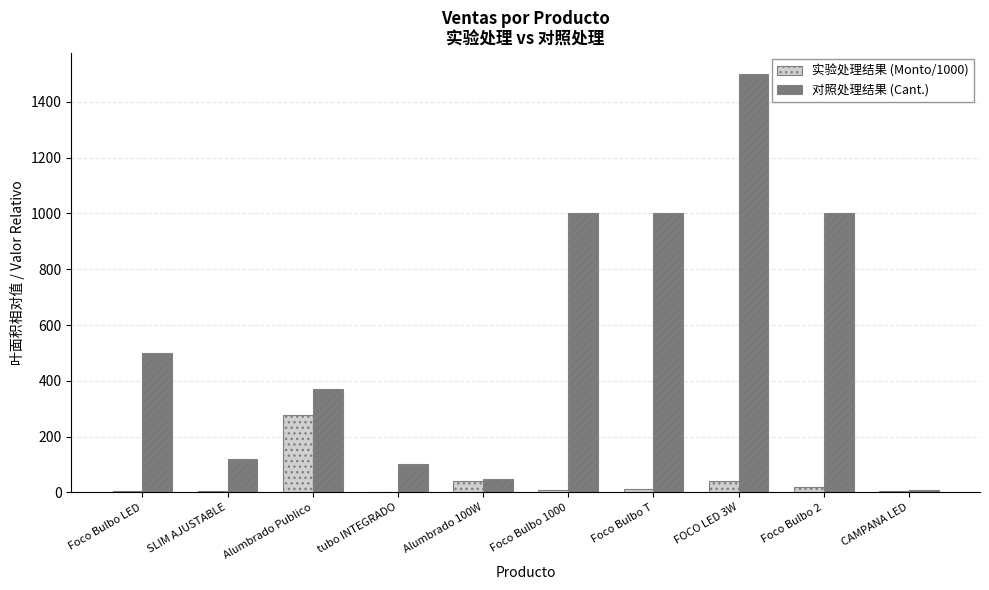

Which series changed the most between SLIM AJUSTABLE and Foco Bulbo 1000?

对照处理结果 (Cant.)